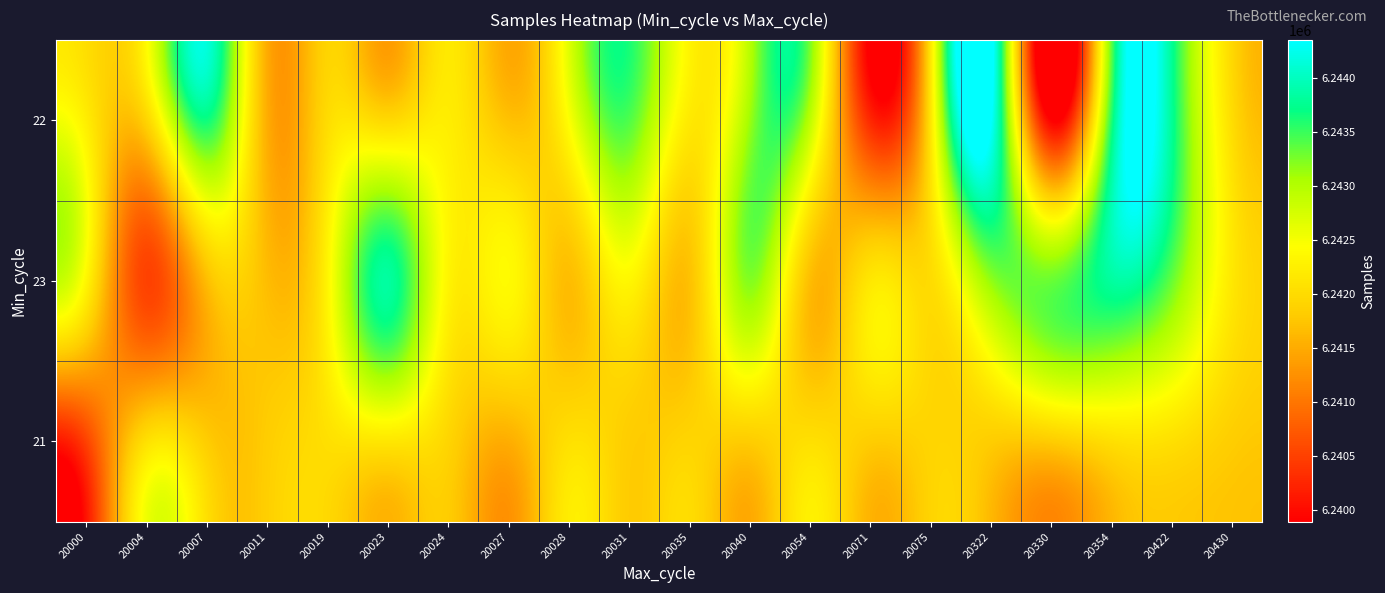

Reading right to left, transcribe all the data shown in this chart.

22: 20430=6242008	20422=6243770	20354=6243613	20330=6239891	20322=6244353	20075=6242145	20071=6240263	20054=6242917	20040=6243123	20035=6242182	20031=6243416	20028=6242447	20027=6241712	20024=6242224	20023=6241966	20019=6242007	20011=6241530	20007=6243664	20004=6241919	20000=6242232
23: 20430=6242147	20422=6243319	20354=6243836	20330=6243319	20322=6243168	20075=6242008	20071=6242147	20054=6241671	20040=6243218	20035=6241712	20031=6242339	20028=6241671	20027=6242385	20024=6242319	20023=6243835	20019=6242319	20011=6241671	20007=6241671	20004=6240516	20000=6242339
21: 20430=6241826	20422=6242054	20354=6242054	20330=6241826	20322=6241826	20075=6241920	20071=6241826	20054=6242054	20040=6241826	20035=6241920	20031=6241826	20028=6242054	20027=6241530	20024=6241920	20023=6242145	20019=6242054	20011=6241826	20007=6241826	20004=6242054	20000=6240516